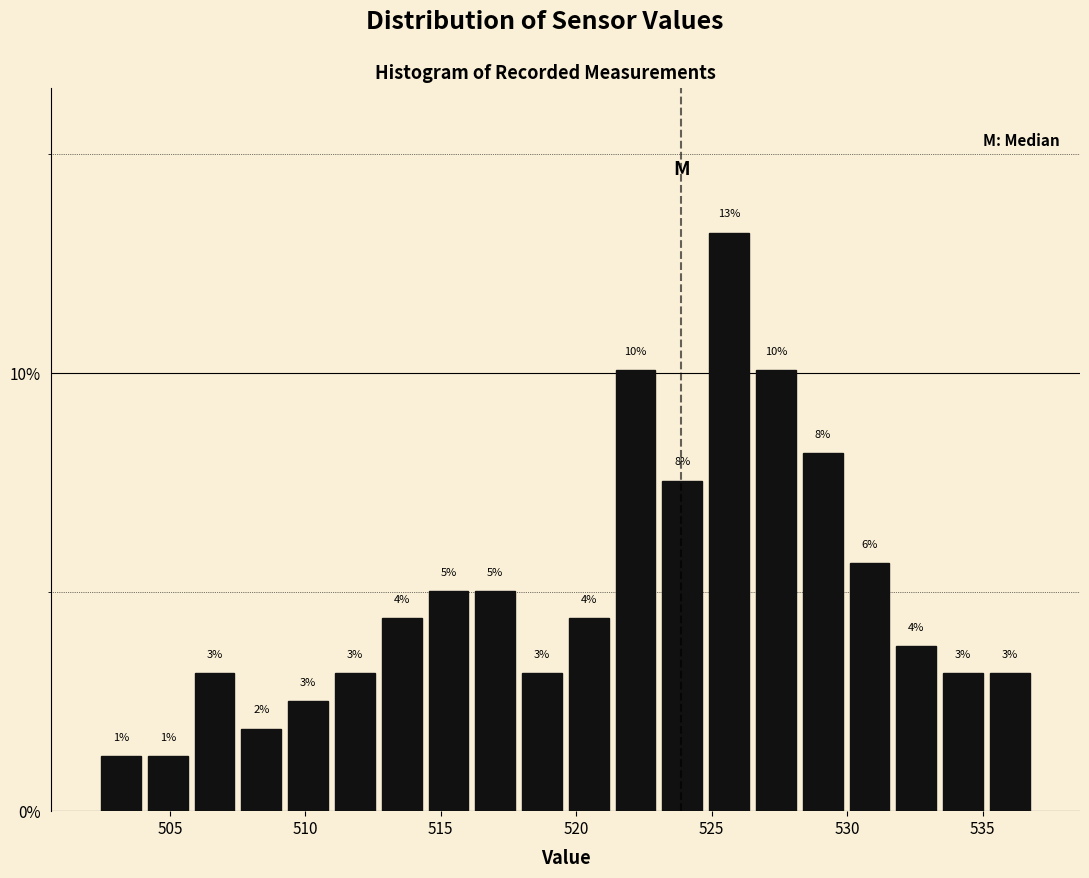

Read against the x-axis, roughly where is the centre of the tallest bar?

525.5